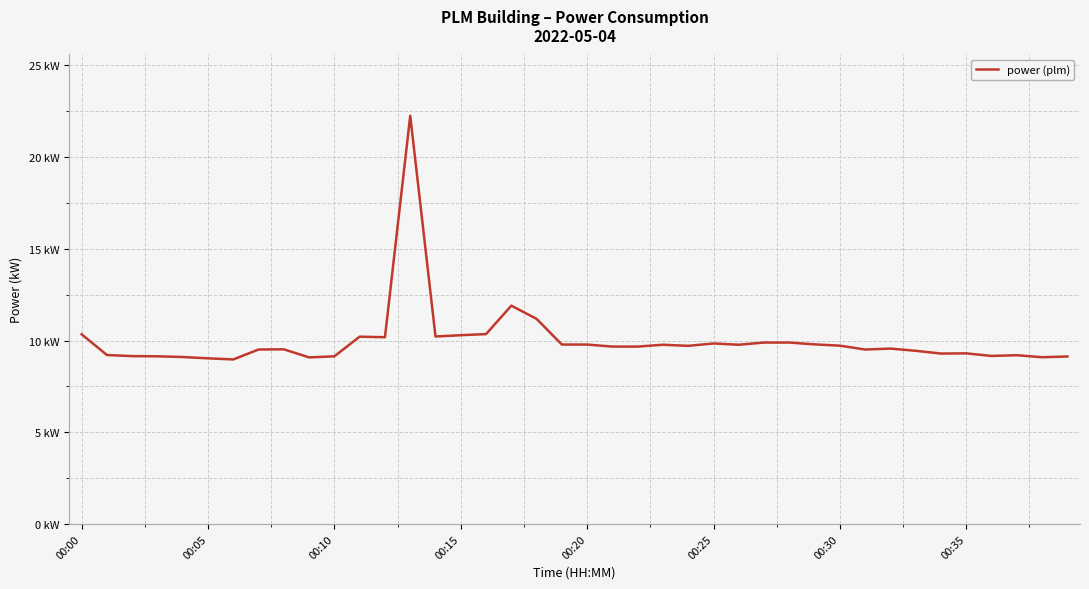

Does the chart have visible grid lines?

Yes